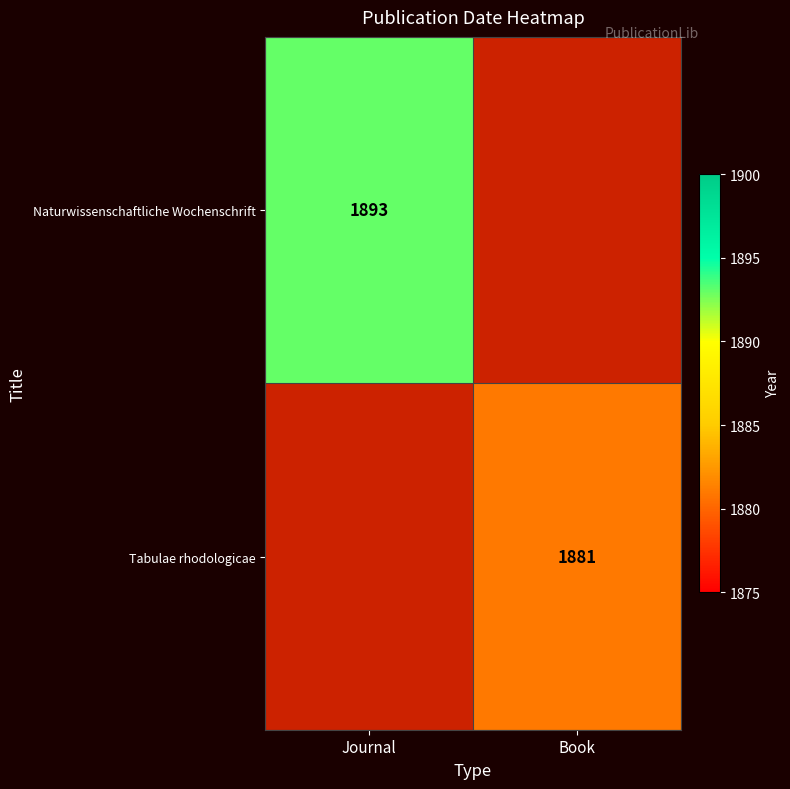

True or false: Naturwissenschaftliche Wochenschrift has a value of 1893 at Journal.

True